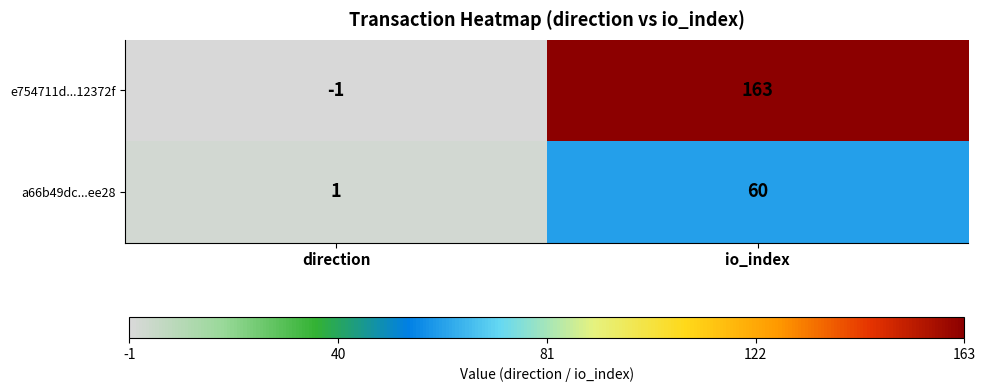

Reading right to left, transcribe all the data shown in this chart.

e754711d...12372f: io_index=163	direction=-1
a66b49dc...ee28: io_index=60	direction=1